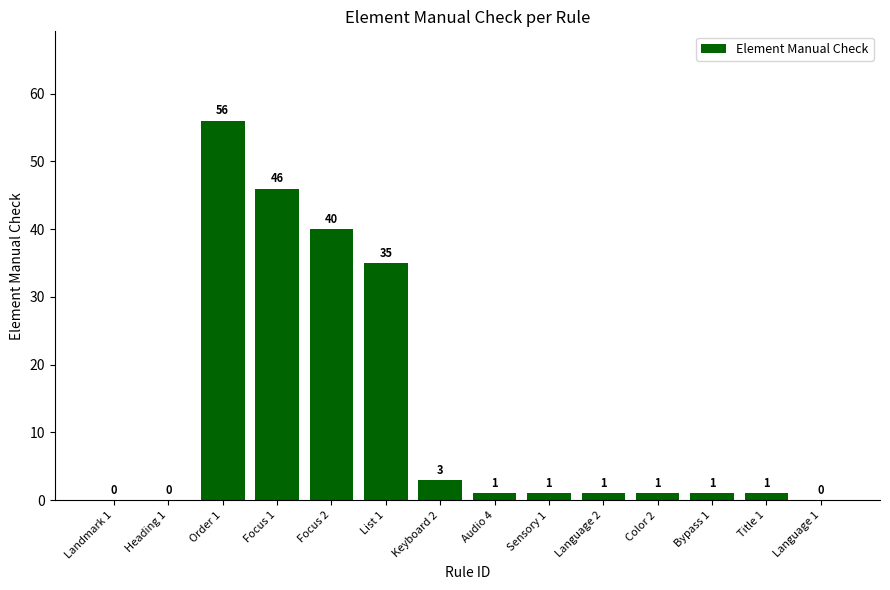

The value at Focus 2 is 40. True or false?

True